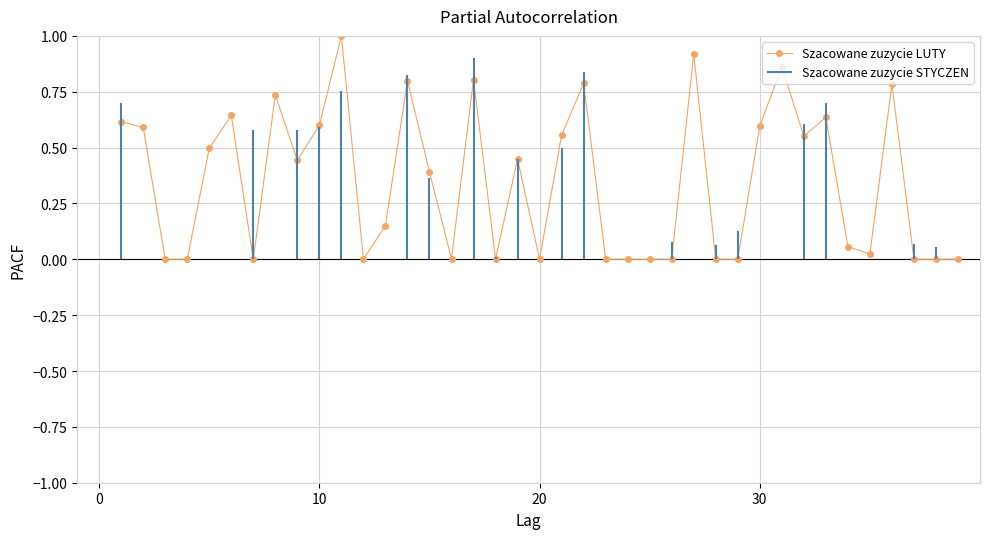

True or false: there are more than 2 points higher than both neighbors.

True